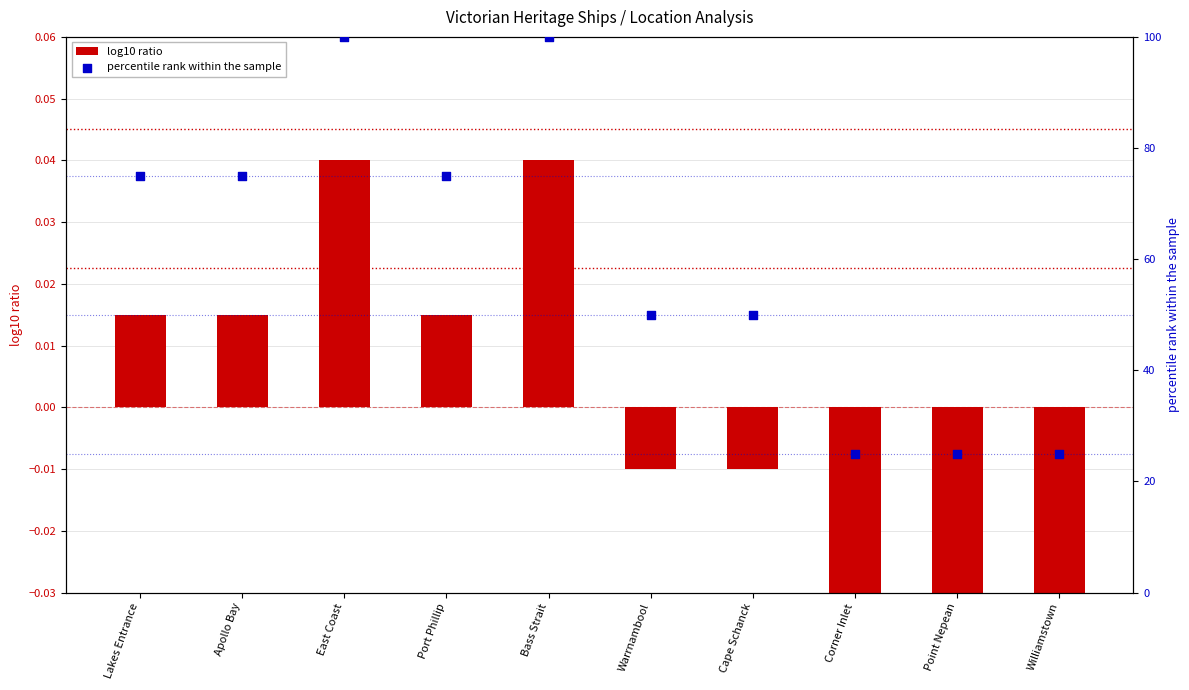

What is the total value across all series at Apollo Bay?

75.0